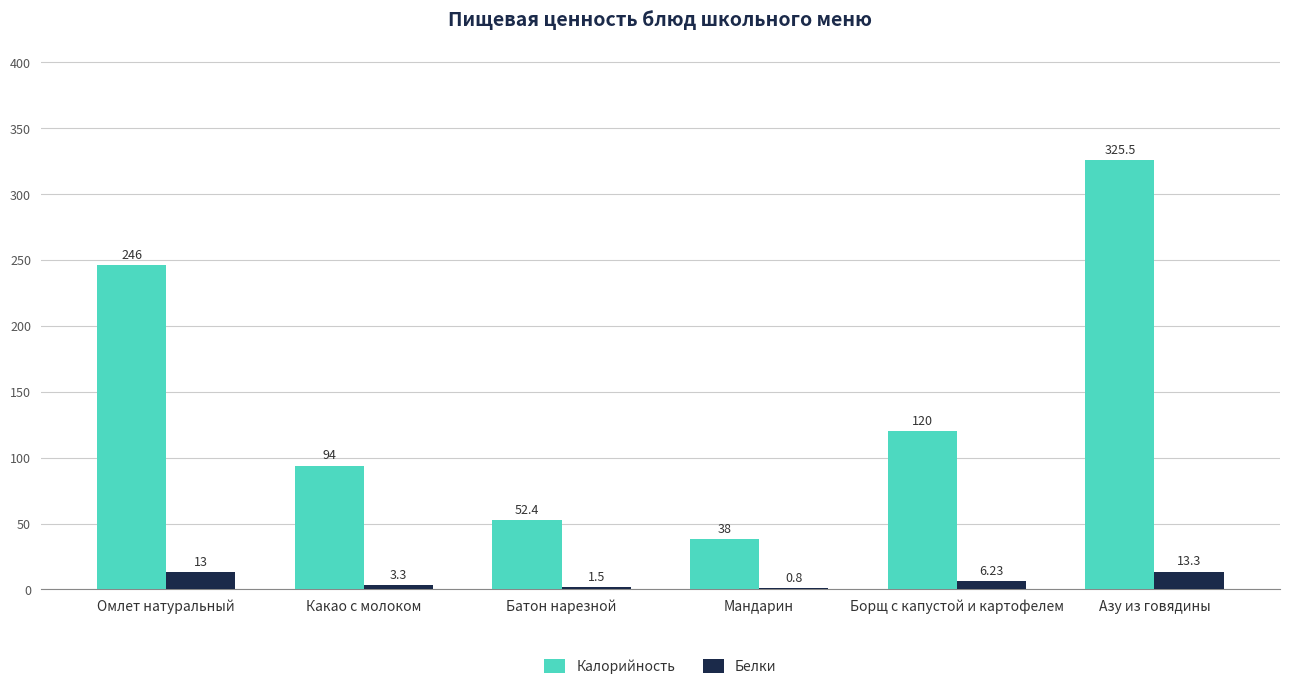

What is the average value of the Калорийность series?

146.0